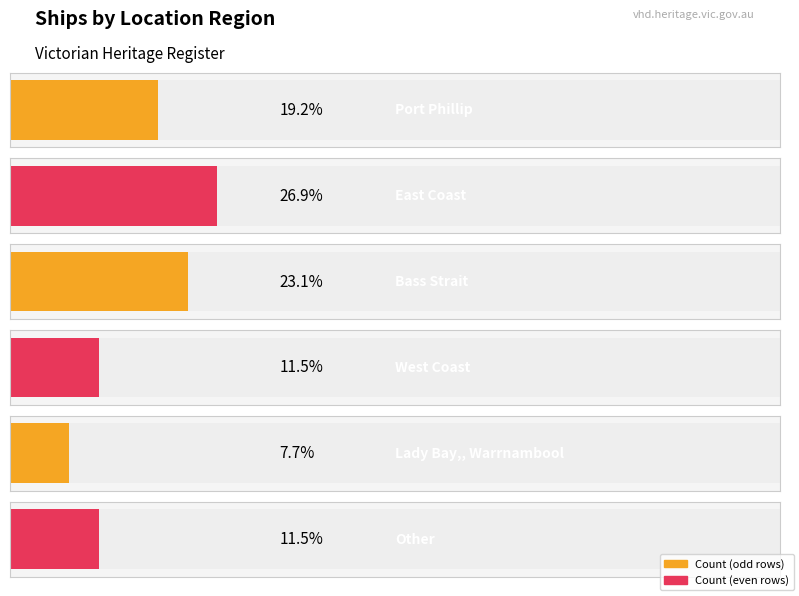

Count the values in the range 3 to 6.

4